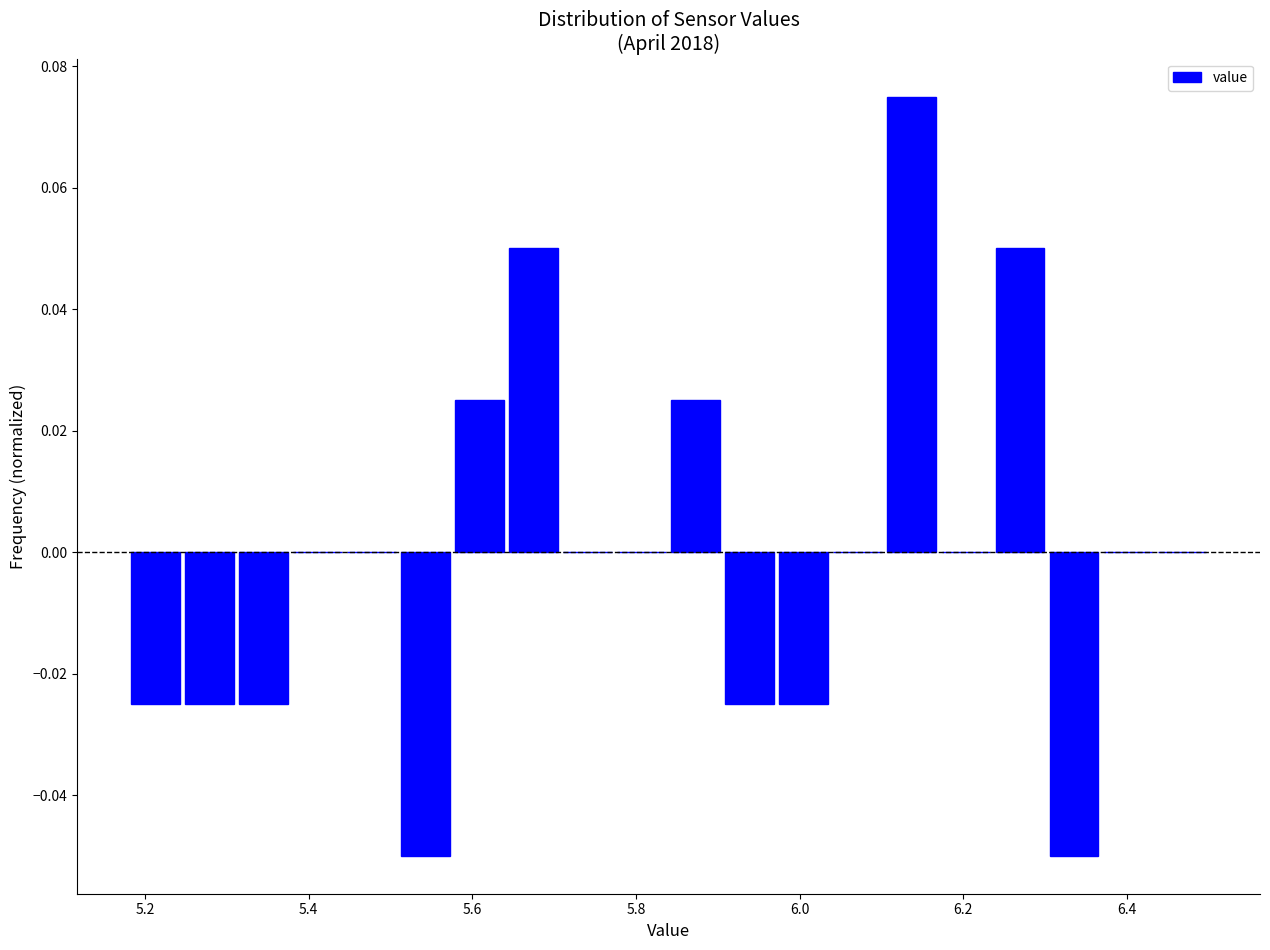

Around what value on the x-axis is the tallest bar? Give the approximate position of its centre, as read against the axis.

6.14